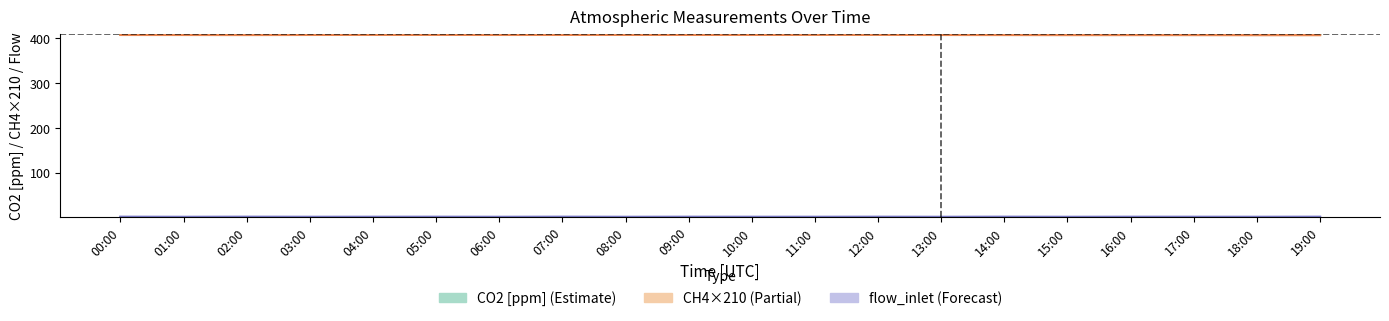

Is it true that flow_inlet [l min-1] equals 1.4 at 11:00?

False